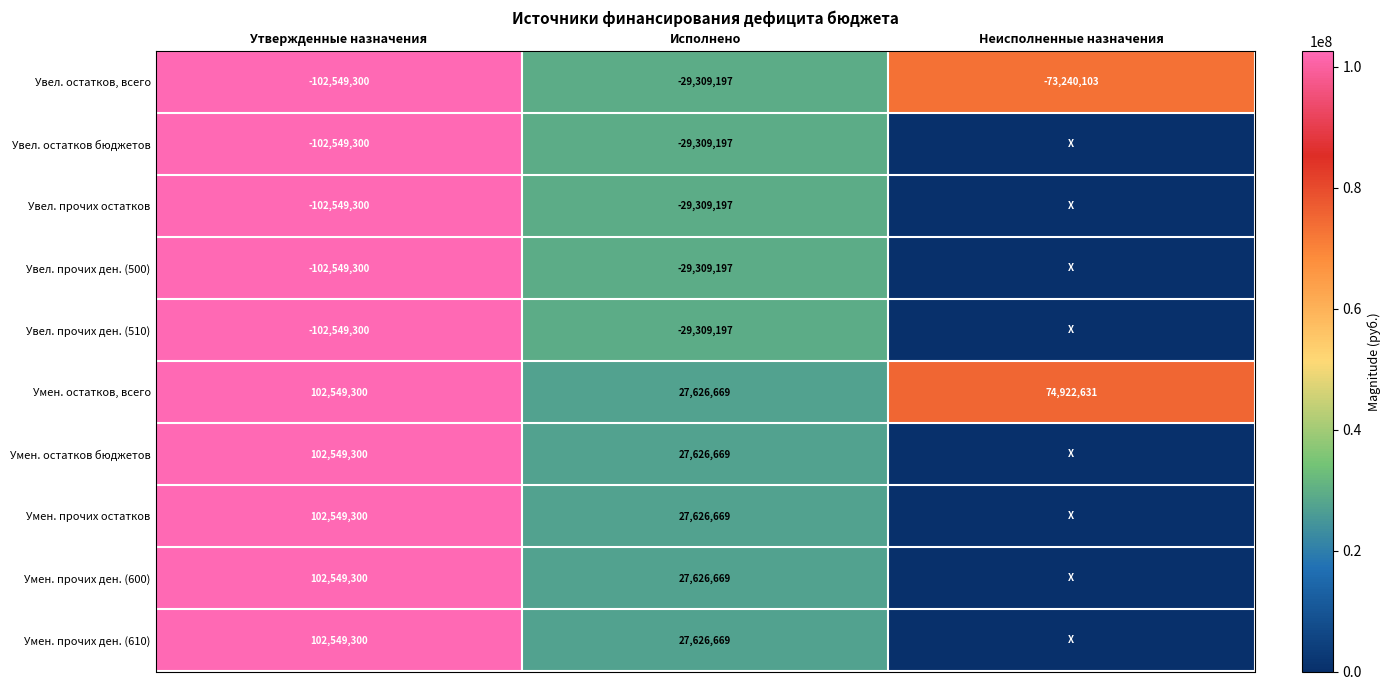

True or false: Умен. прочих ден. (600) has a value of 28720922 at Утвержденные назначения.

False